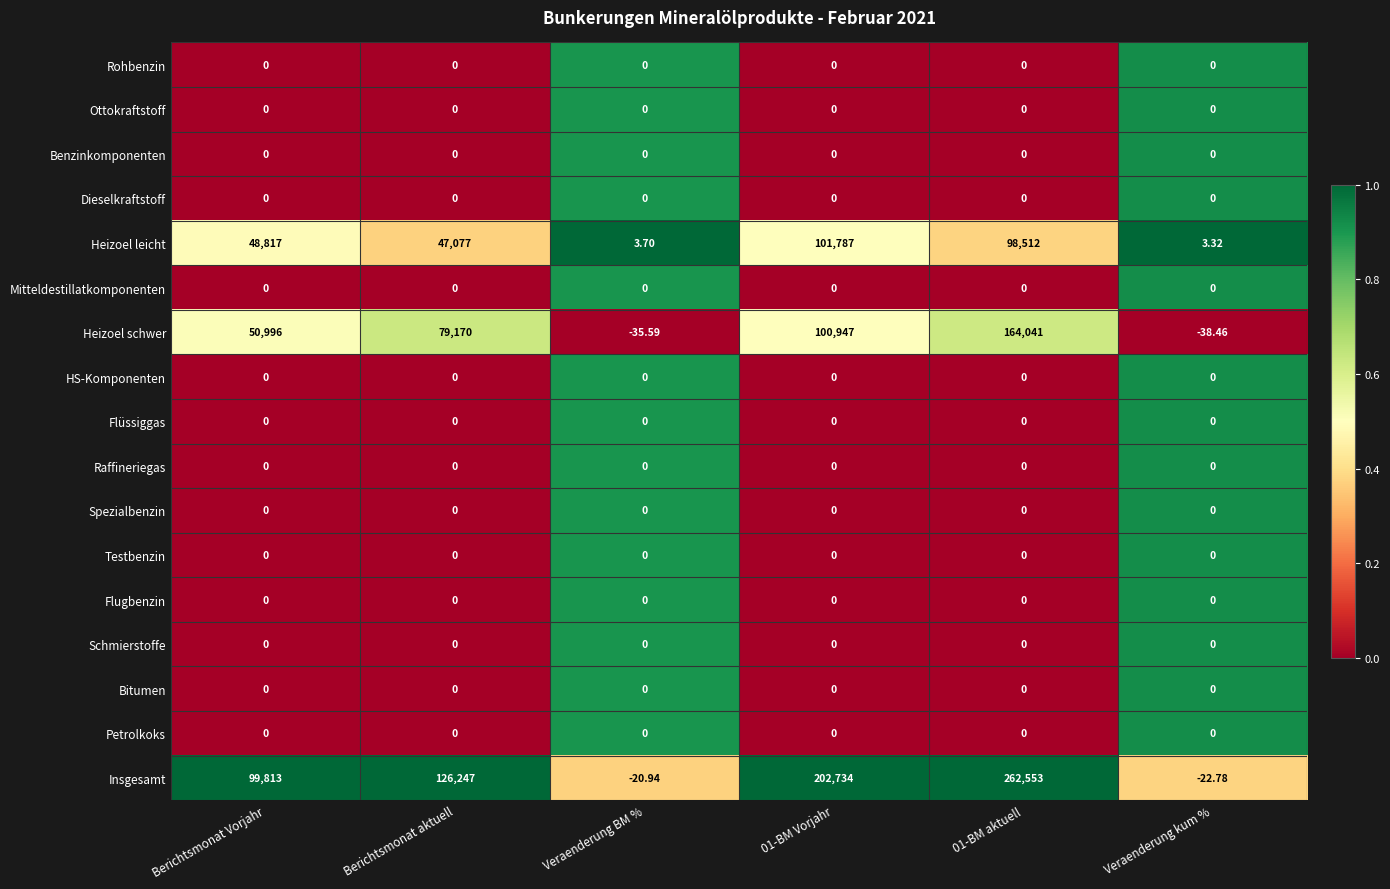

Which series has the largest range (max minus min)?

Insgesamt